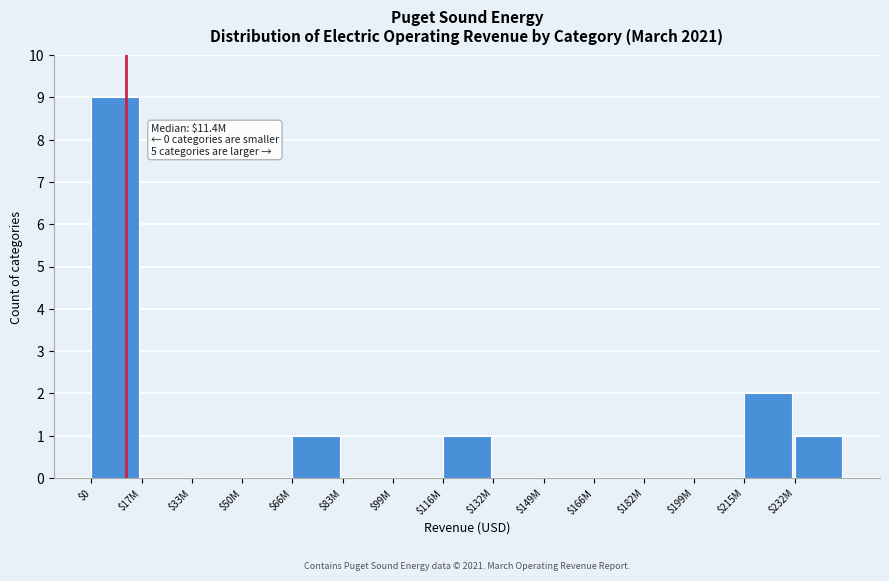

The value at $99M is -4. True or false?

False